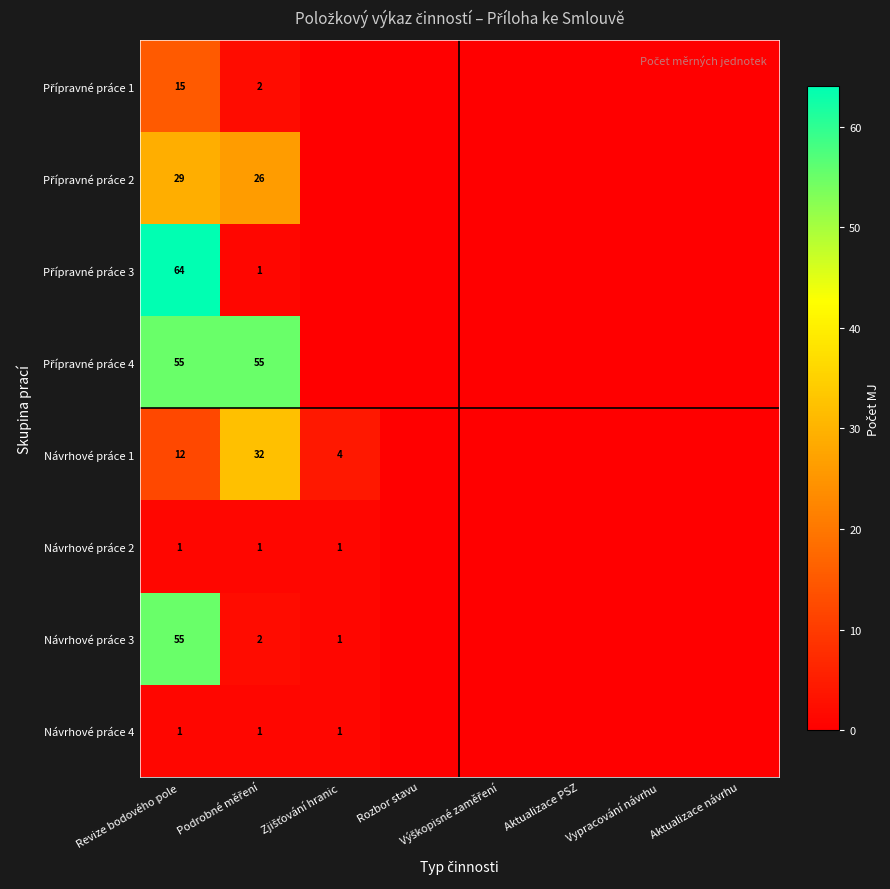

Is it true that Návrhové práce 2 equals 1 at Revize bodového pole?

True